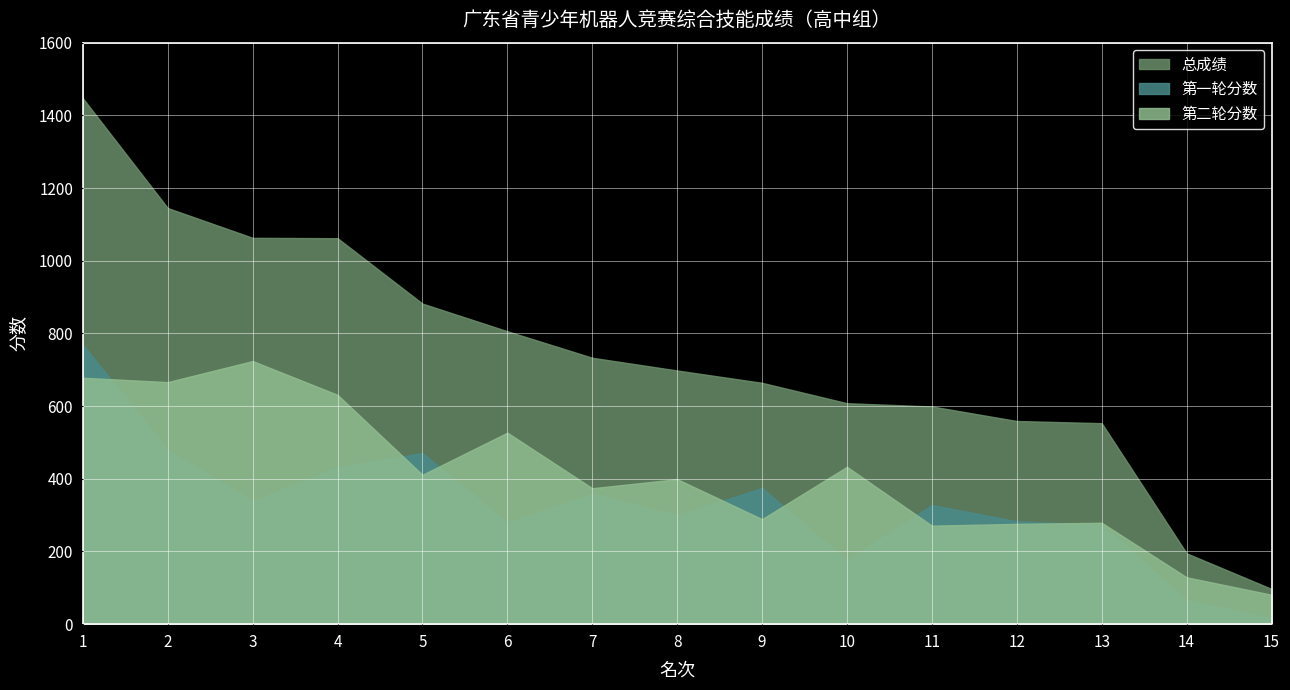

What value does the 第一轮分数 series have at 2?

479